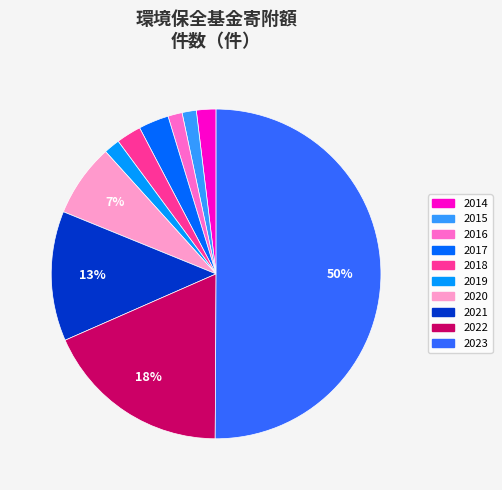

Combined, do 2015 and 2017 account for over 50%?

No